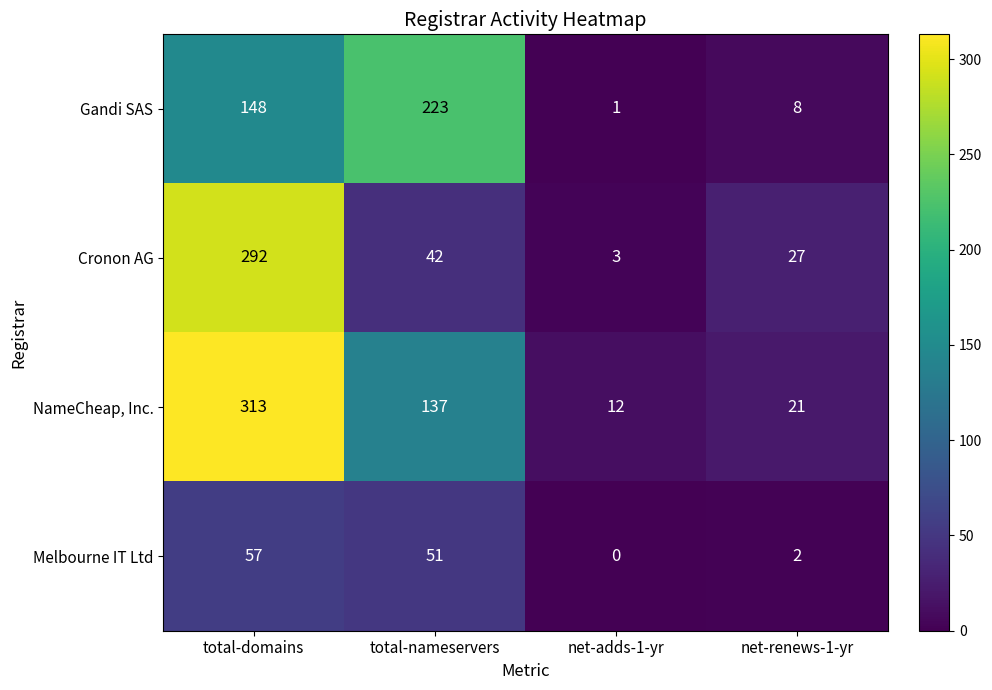

At which category does the chart reach its peak across all series?

total-domains